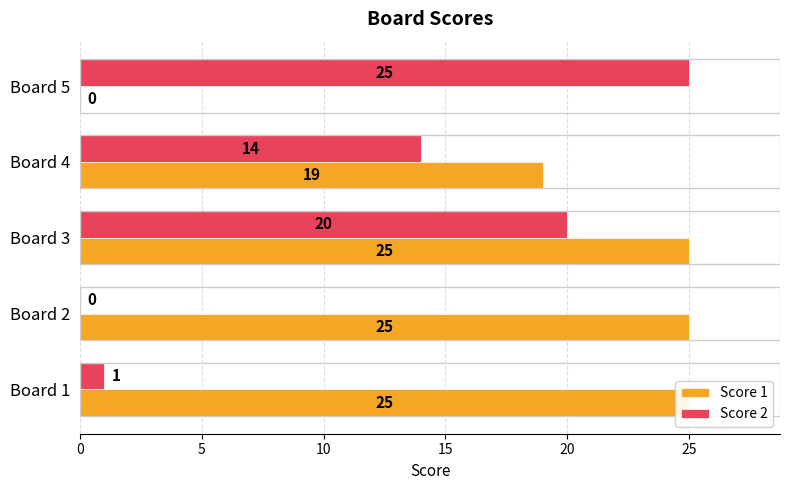

Are the bars horizontal?

Yes